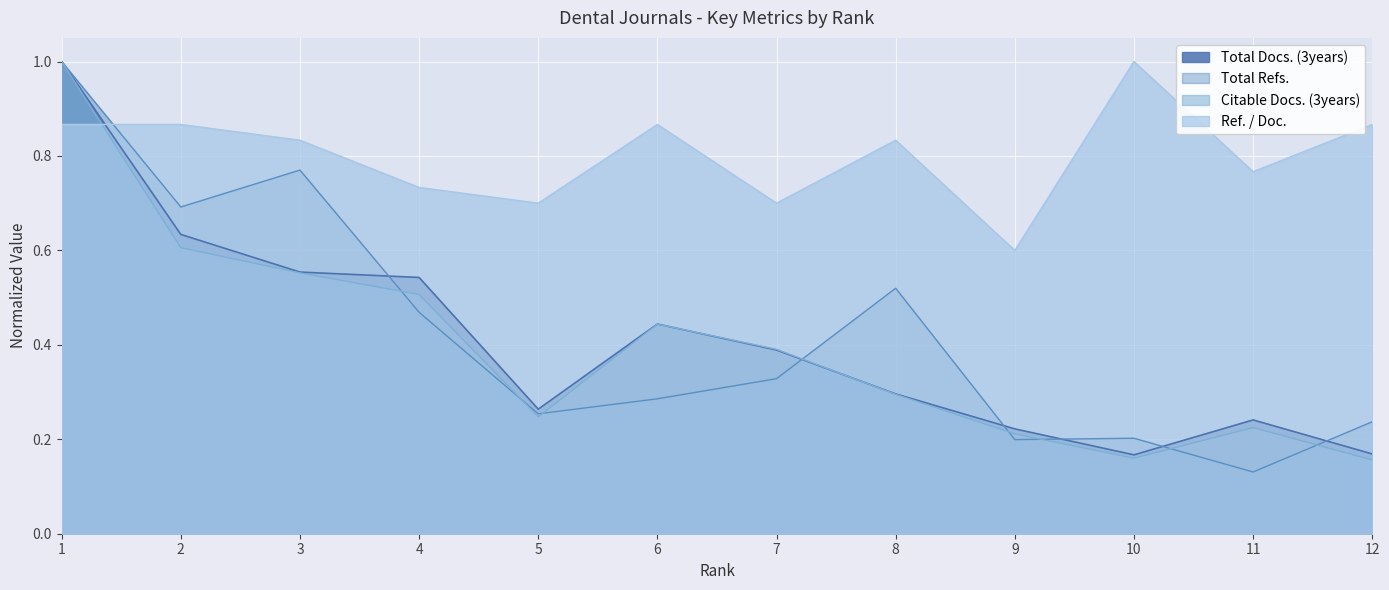

Does the chart display data point markers on the line(s)?

No